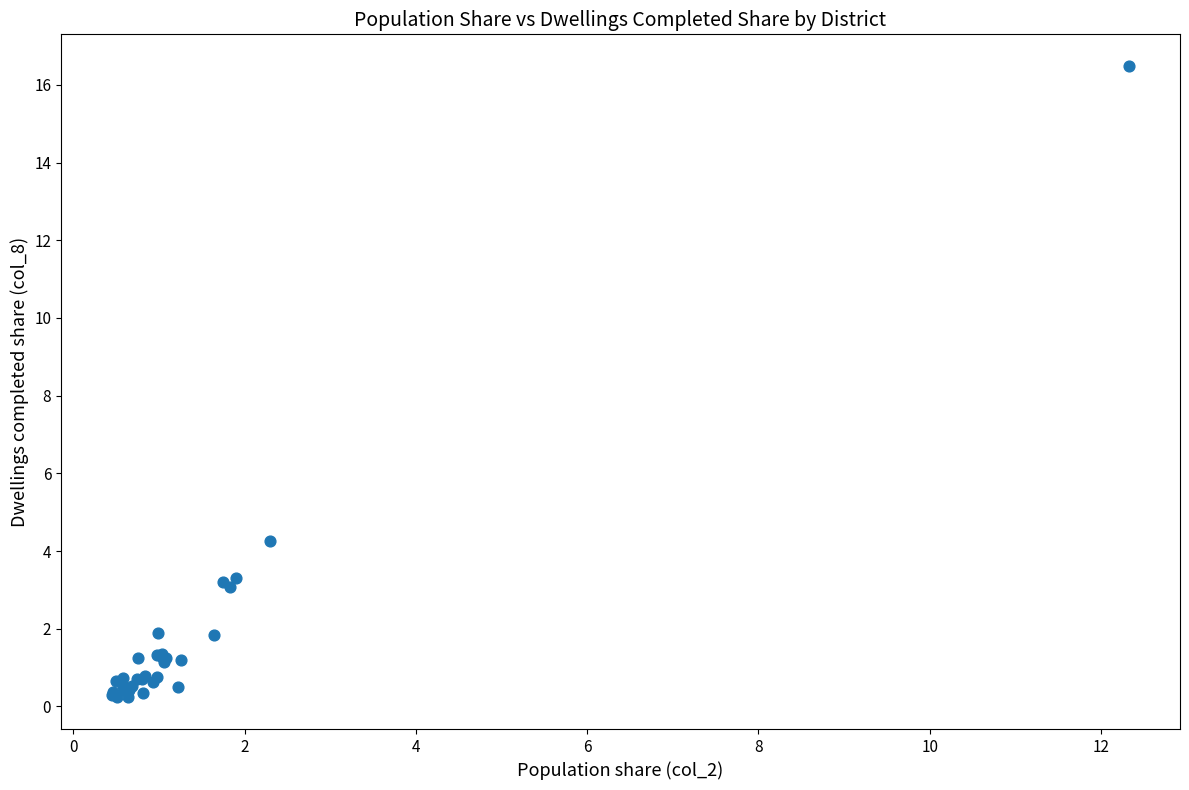

What Y value in the scatter plot is closest to 8?

4.3